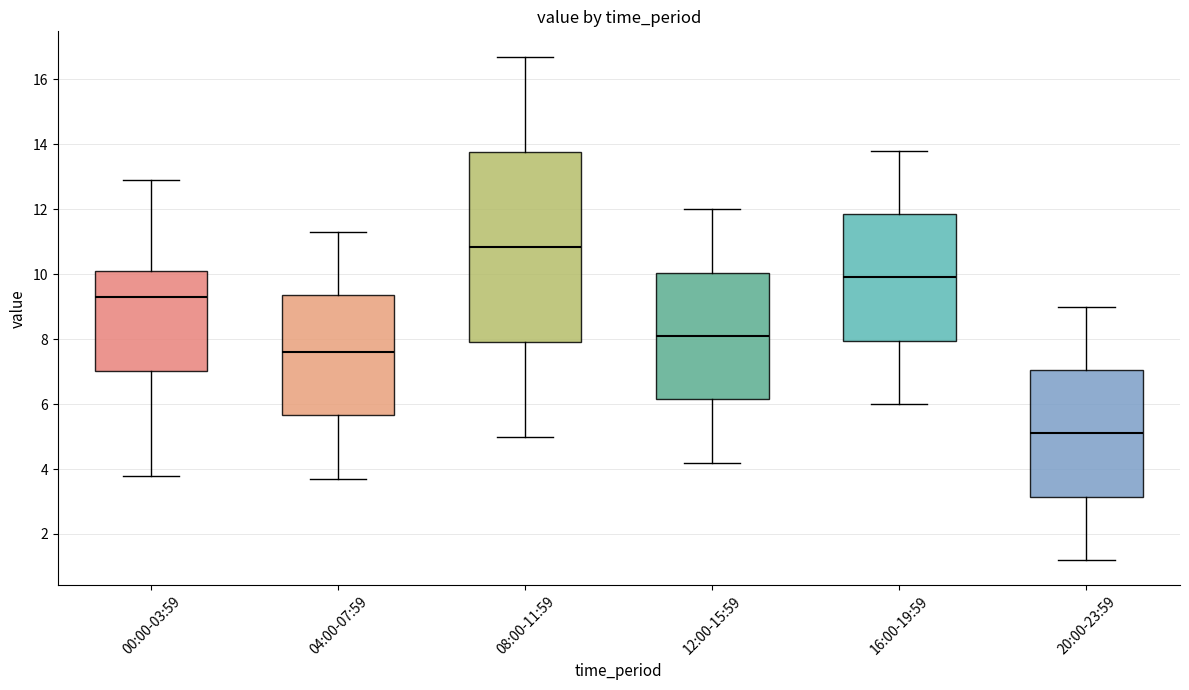

Comparing the boxes themselves (not the whiskers), which one is the tallest?

08:00-11:59